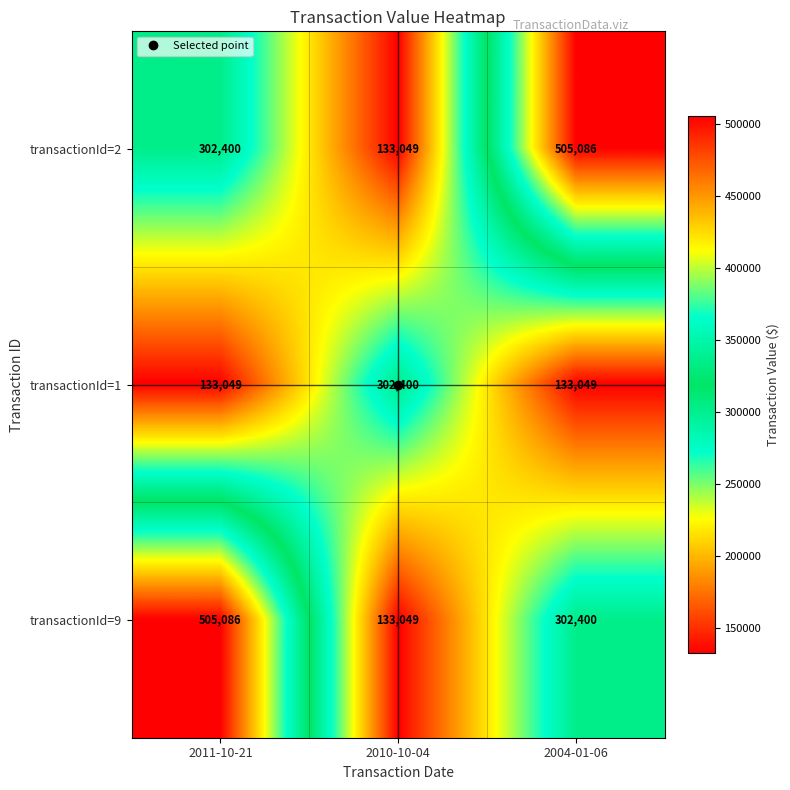

At how many categories does at least one series exceed 468169?

2